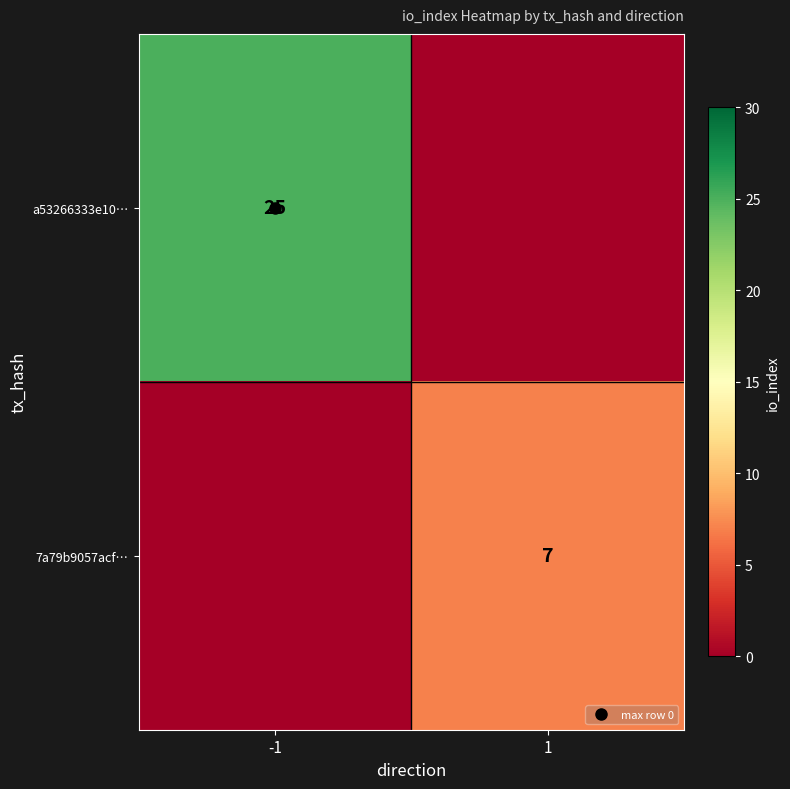

Count the a53266333e10… values in the range 0 to 25.

2